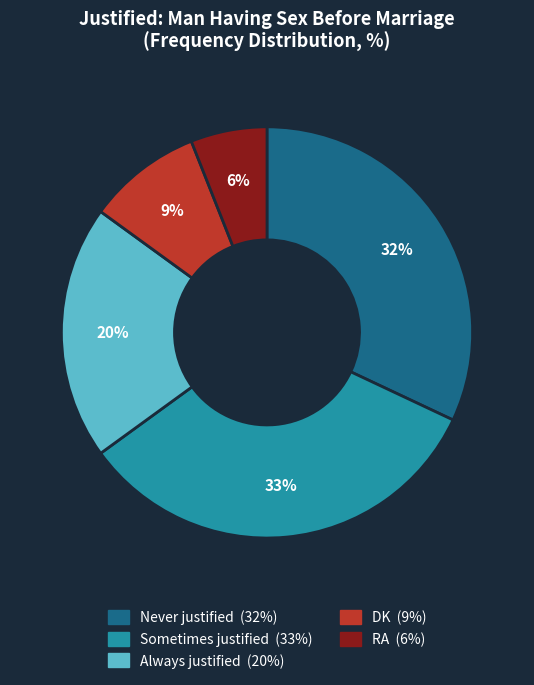

Between Sometimes justified and Never justified, which is larger?

Sometimes justified